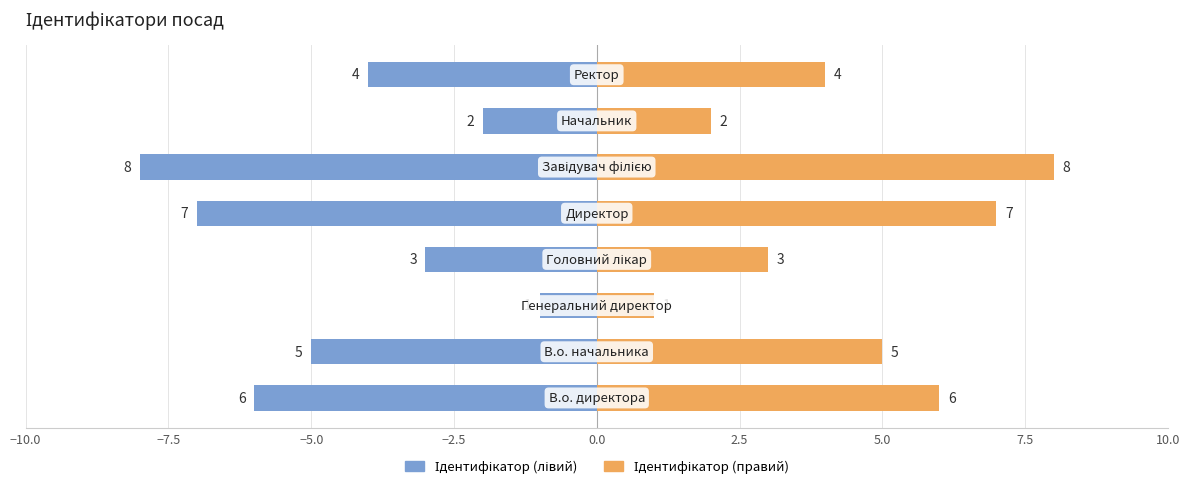

Reading left to right, extract all data points from this chart.

Ідентифікатор (лівий): -6	-5	-1	-3	-7	-8	-2	-4
Ідентифікатор (правий): 6	5	1	3	7	8	2	4